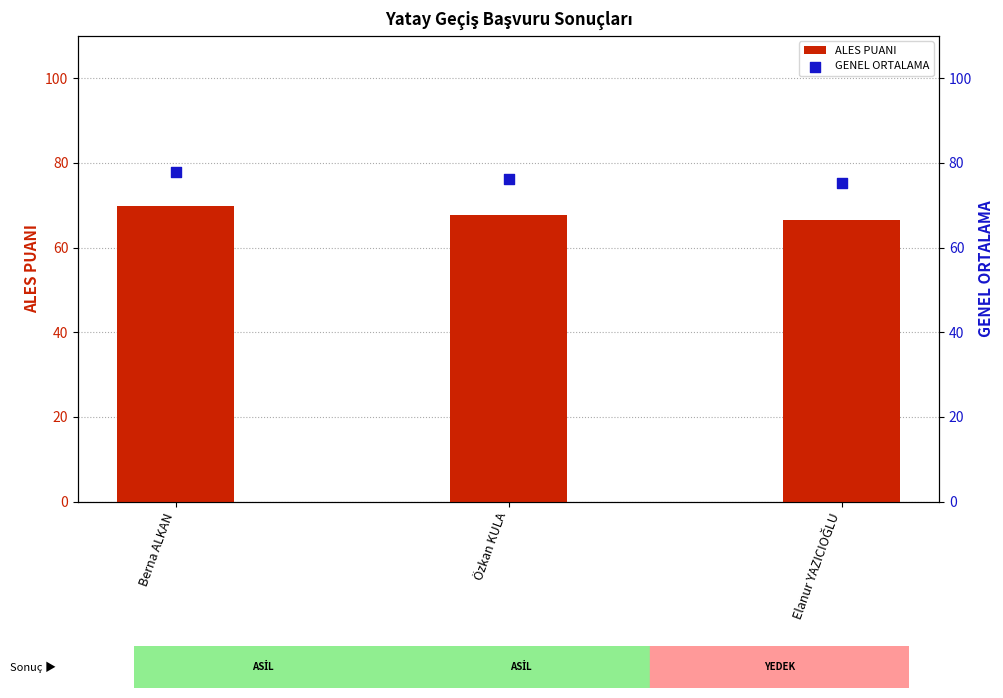

What is the total value across all series at Özkan KULA?

143.9